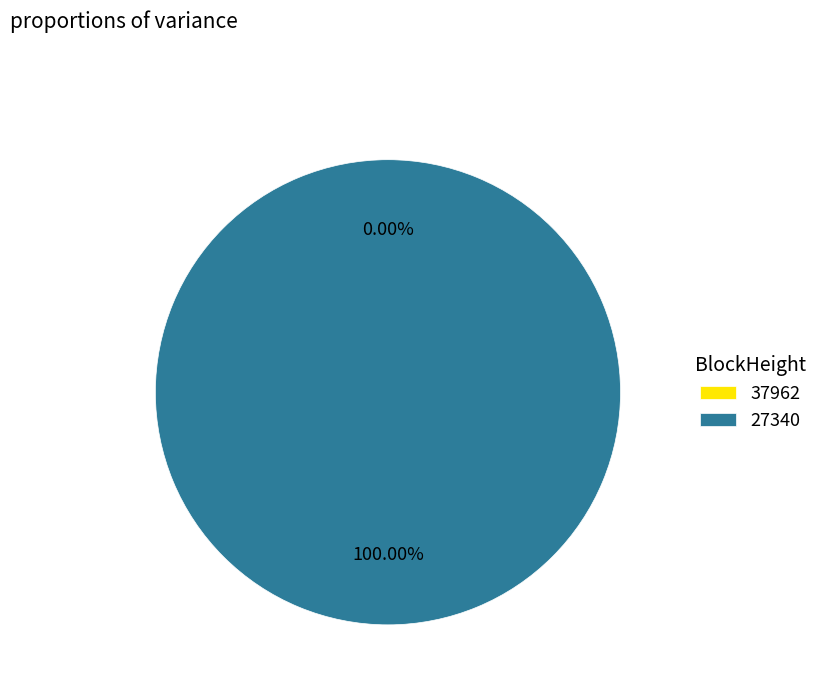

Count the number of slices in the pie.

2